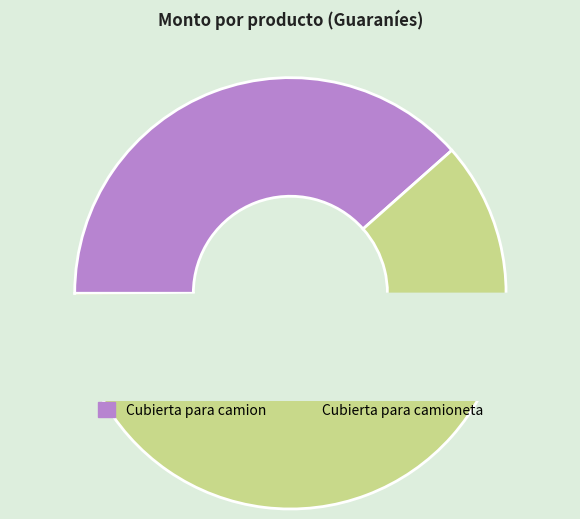

Rank the categories by value from highest to lowest.

Cubierta para camioneta, Cubierta para camion